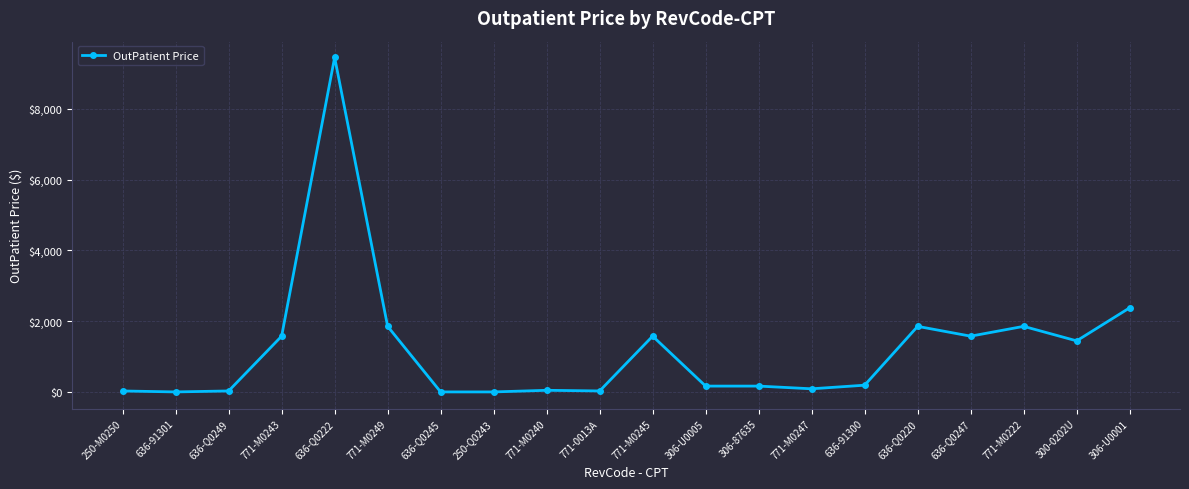

What is the label of the 11th point from the right?

771-0013A